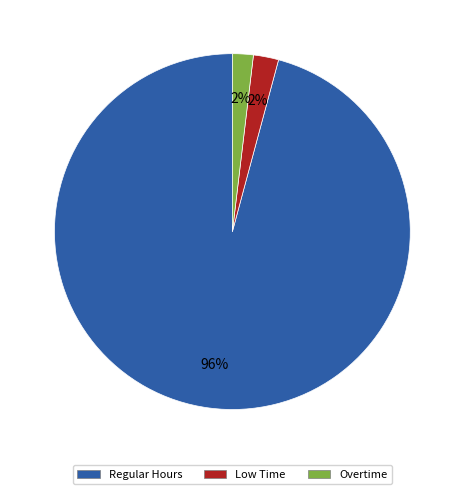

Is there a majority slice in this chart?

Yes